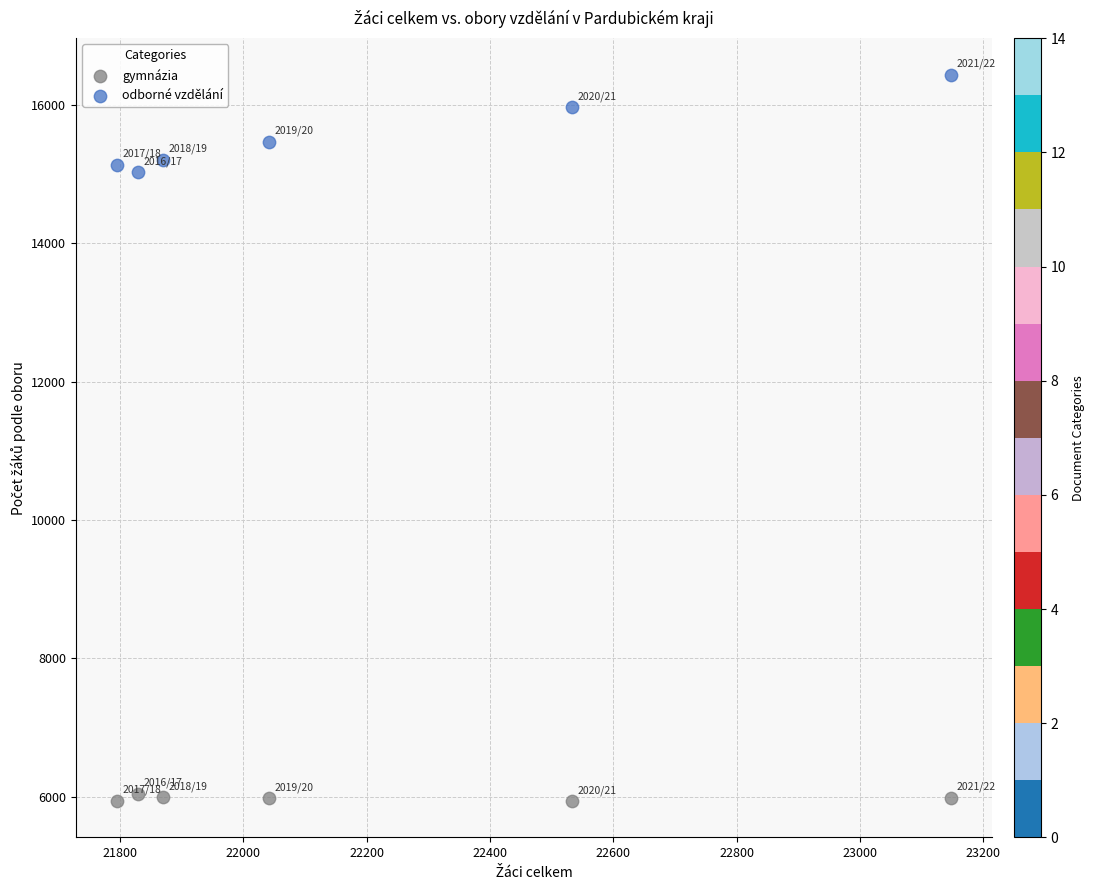

What is the X range (max minus min) for the scatter plot?

1351